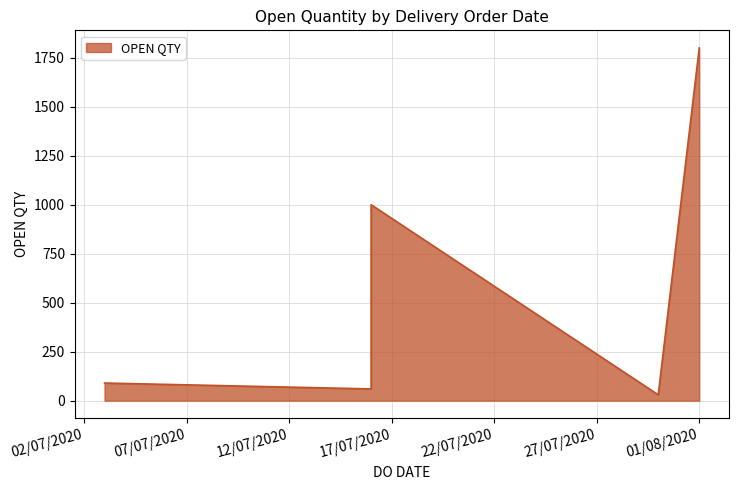

True or false: the data shows 30 at 30/07/2020.

True